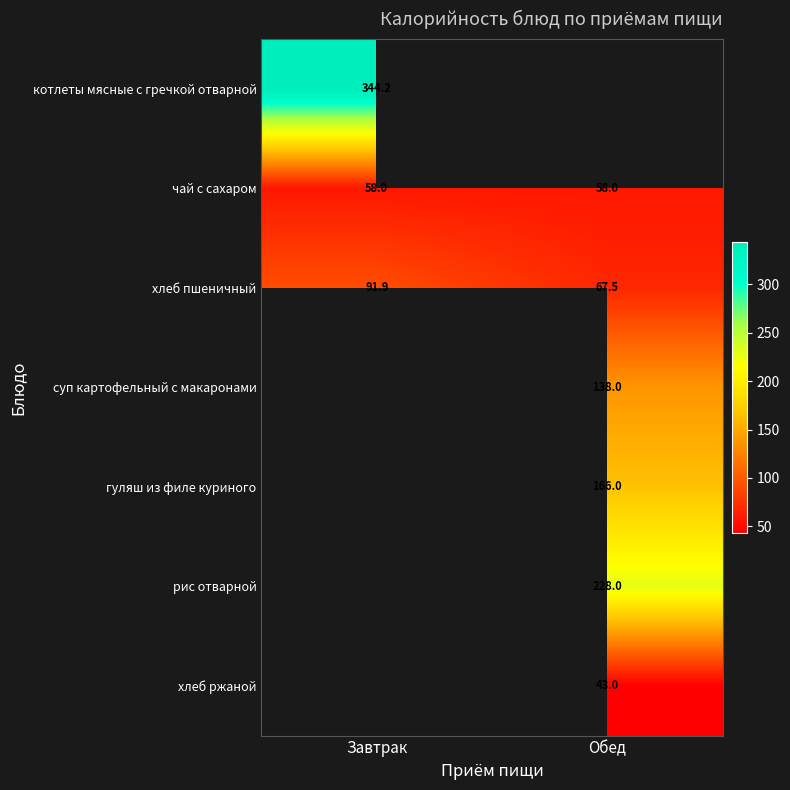

Is the value of чай с сахаром at Завтрак greater than the value of хлеб пшеничный at Завтрак?

No